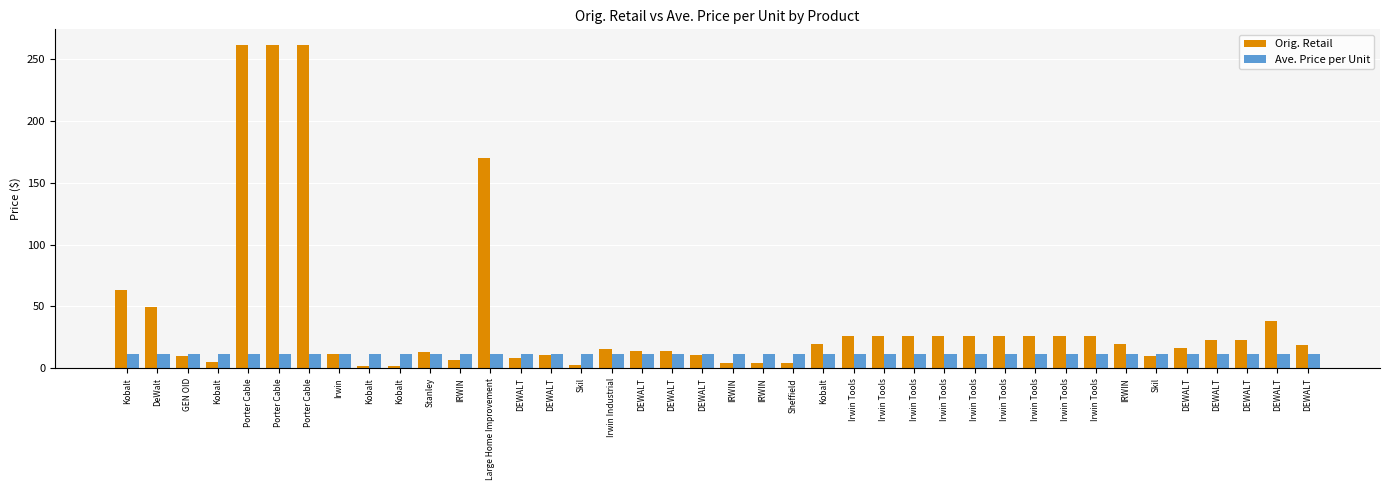

What are all the series names shown in the legend?

Orig. Retail, Ave. Price per Unit